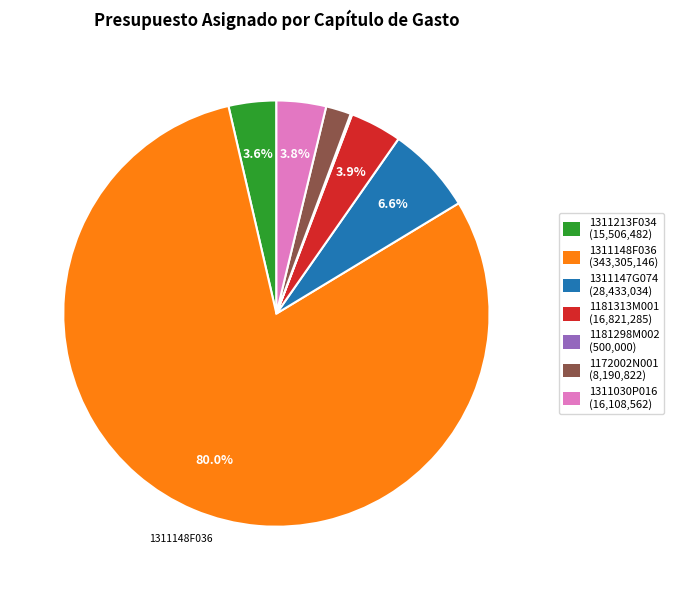

What is the total percentage of 1311213F034 and 1311148F036?

83.7%